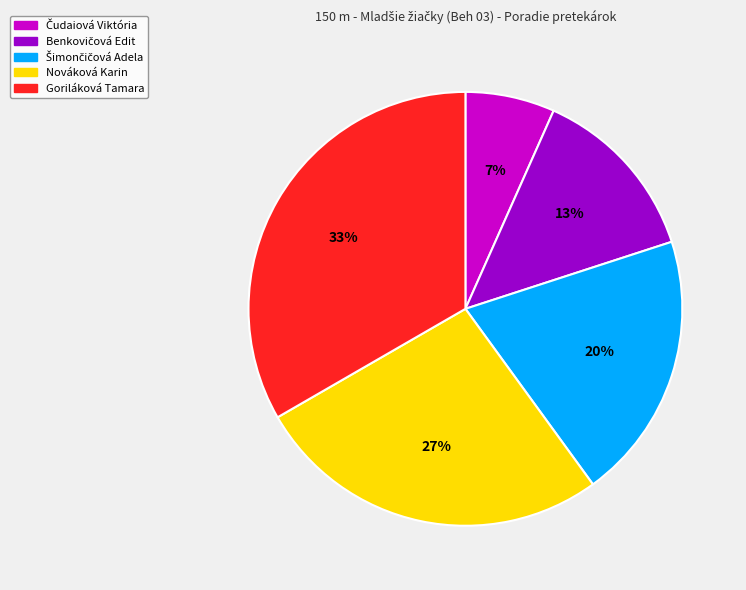

To the nearest percent, what is the average slice percentage?

20%